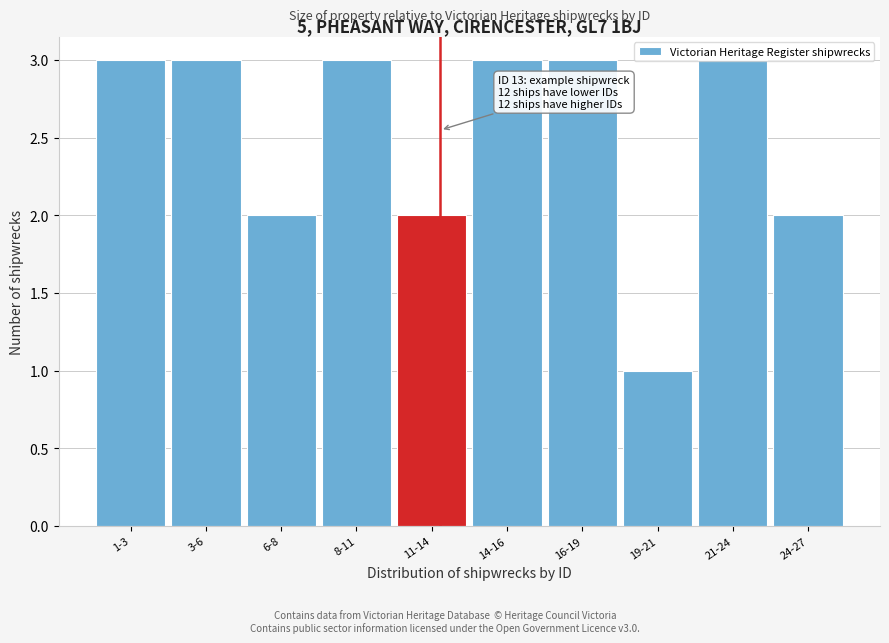

True or false: the data shows 1 at 19-21.

True